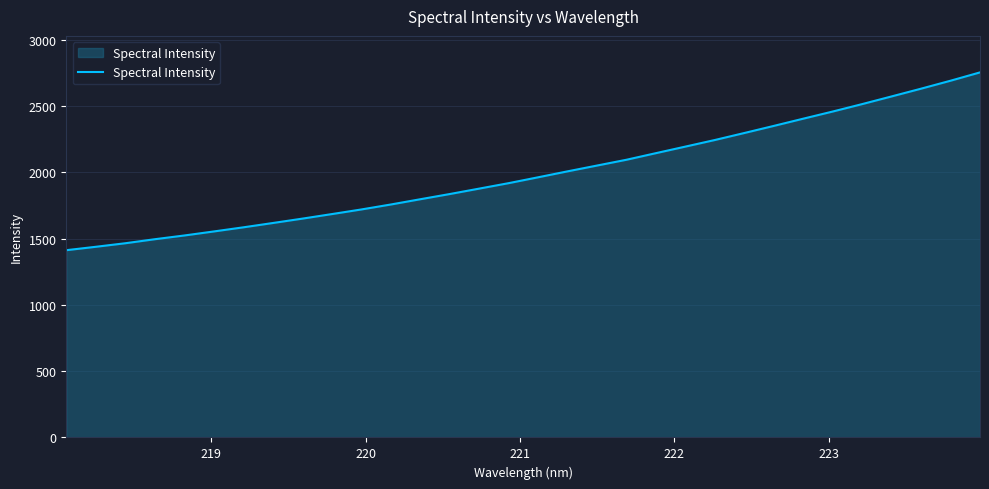

What is the average value?

1990.2